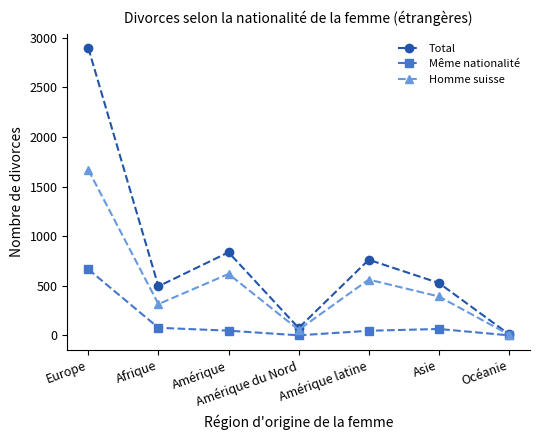

How many interior local valleys does the Même nationalité series have?

1